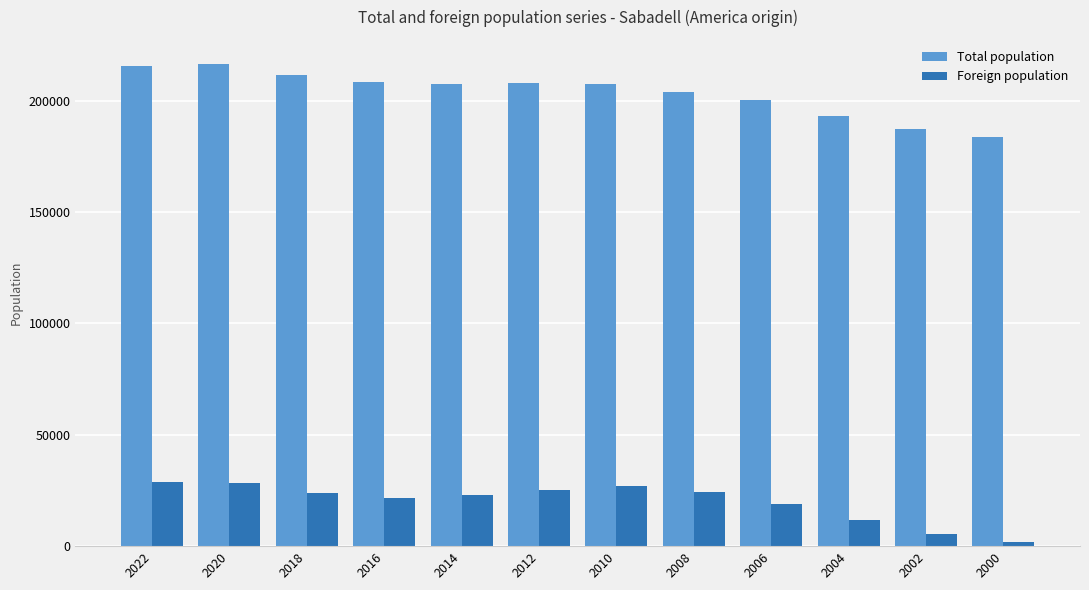

What is the sum of all Total population values?

2443760